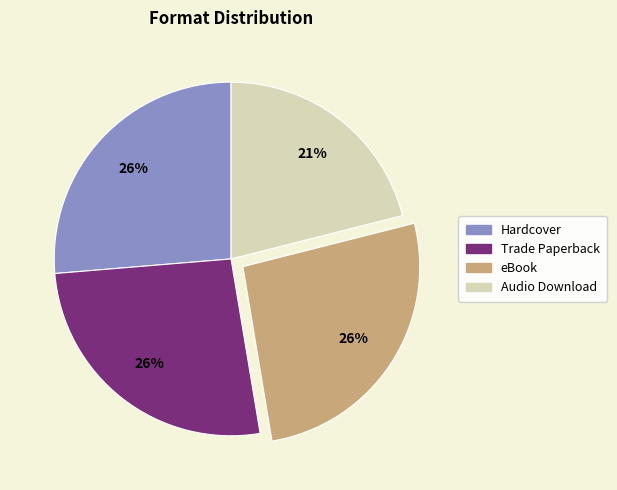

Is the sum of eBook and Hardcover greater than half?

Yes